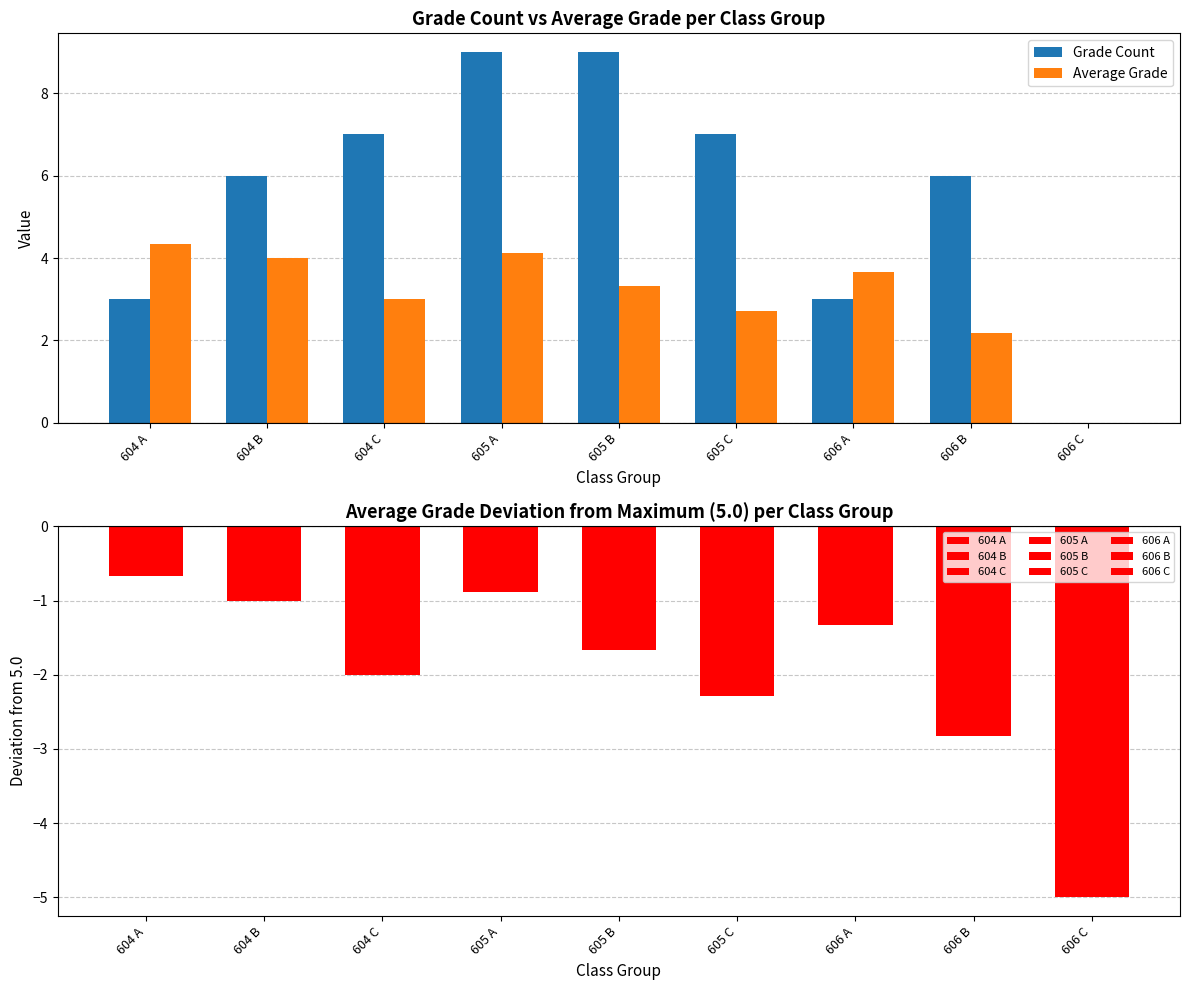

What are all the series names shown in the legend?

Grade Count, Average Grade